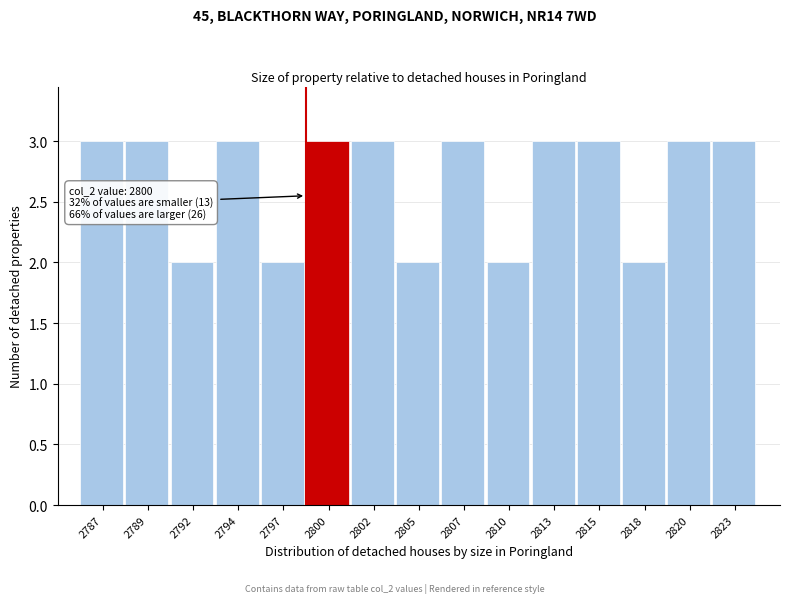

Reading right to left, list all the values displayed in this chart.

2823=3	2820=3	2818=2	2815=3	2813=3	2810=2	2807=3	2805=2	2802=3	2800=3	2797=2	2794=3	2792=2	2789=3	2787=3